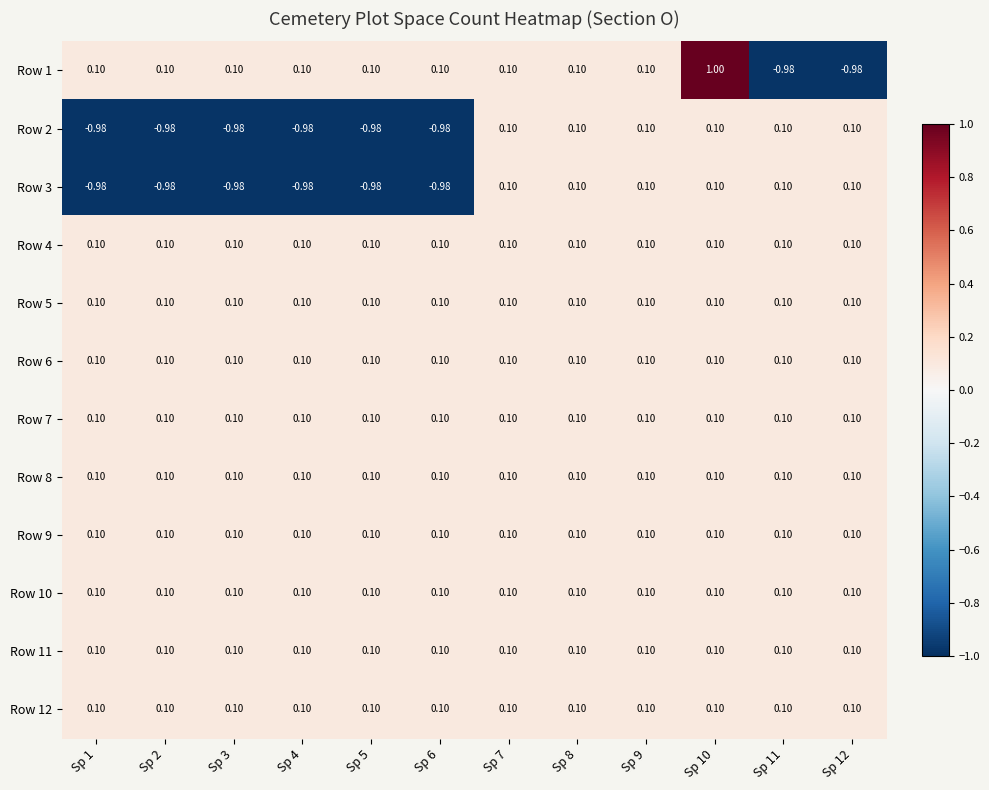

Count the number of categories in the chart.

12